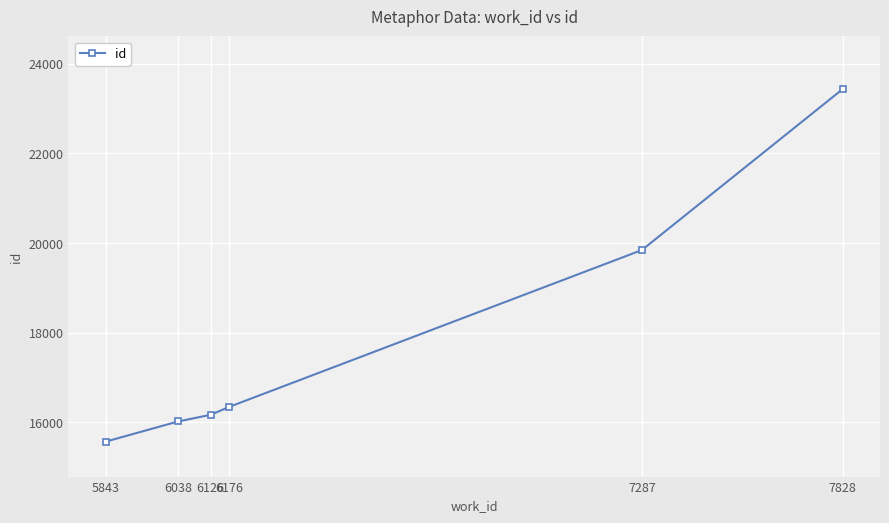

Rank the categories by value from lowest to highest.

5843, 6038, 6126, 6176, 7287, 7828